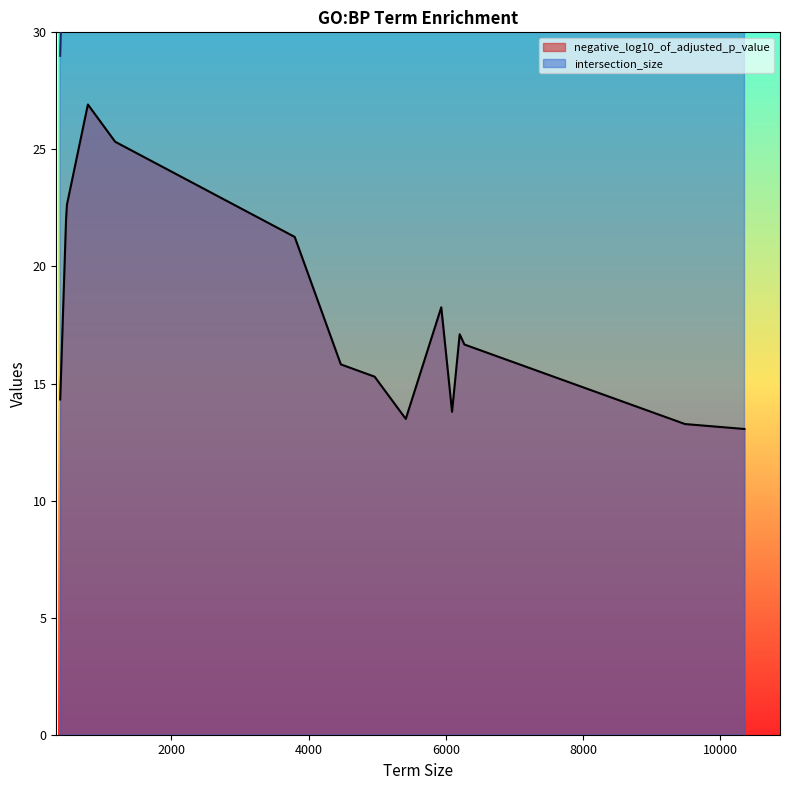

Reading right to left, list all the values displayed in this chart.

negative_log10_of_adjusted_p_value: 13.1	13.3	13.5	13.8	14.3	15.3	15.8	16.7	17.1	18.3	21.3	22.0	22.6	25.3	26.9
intersection_size: 153.0	146.0	106.0	114.0	29.0	104.0	99.0	121.0	121.0	120.0	99.0	39.0	40.0	61.0	53.0